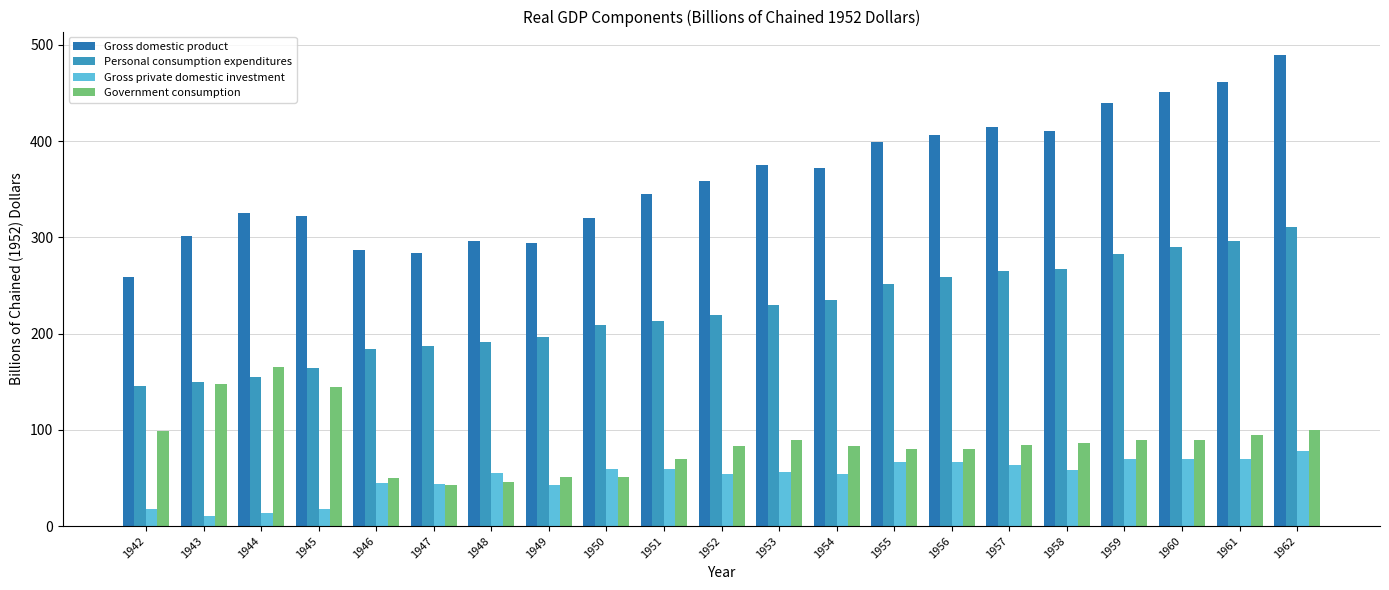

At how many categories does at least one series exceed 488?

1